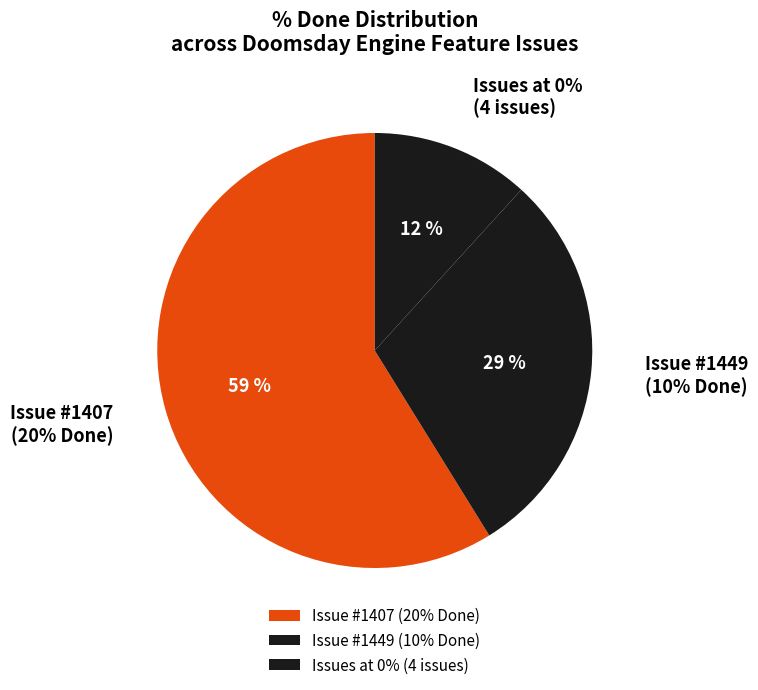

Which category accounts for the majority?

1407